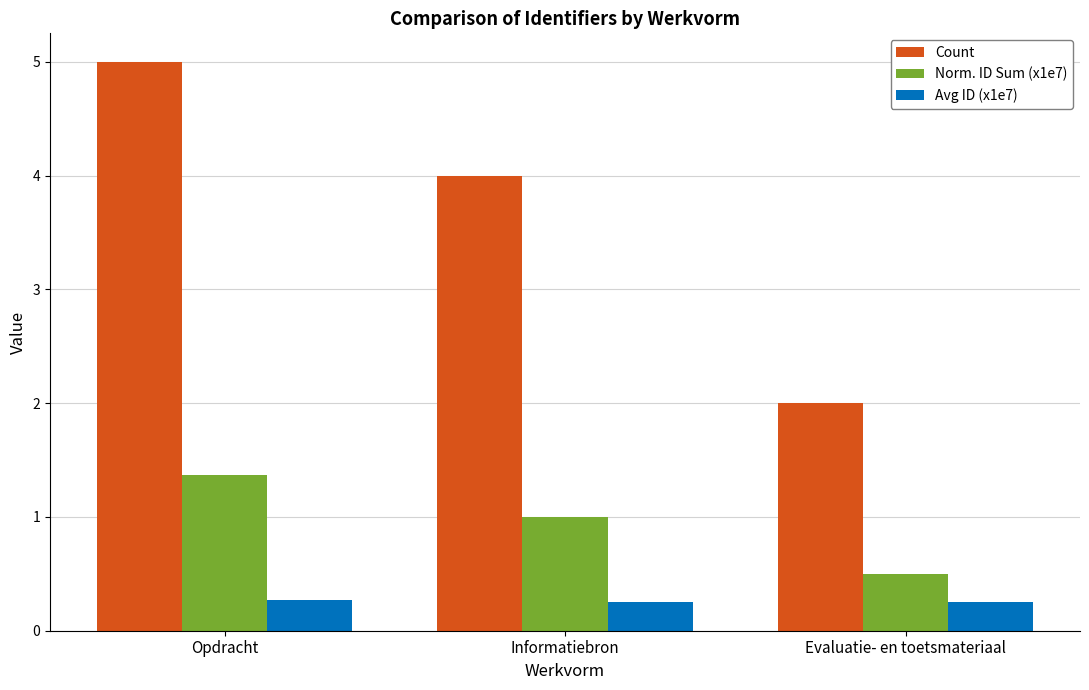

What is the value of the Norm. ID Sum (x1e7) bar at the 2nd from the left?

1.0